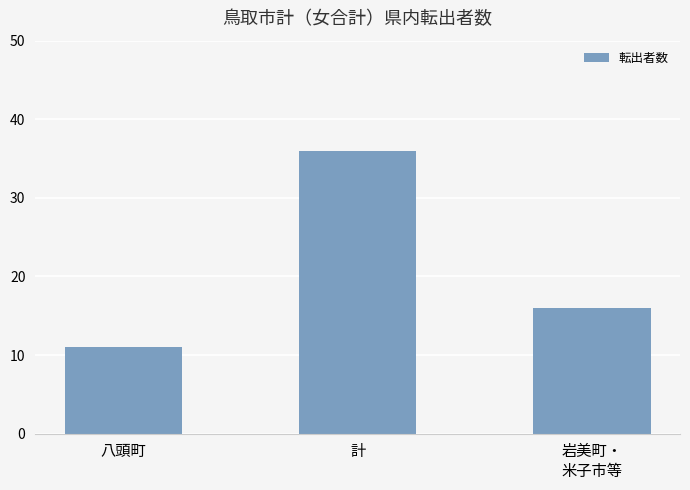

The chart shows a value of 11 at 八頭町. True or false?

True